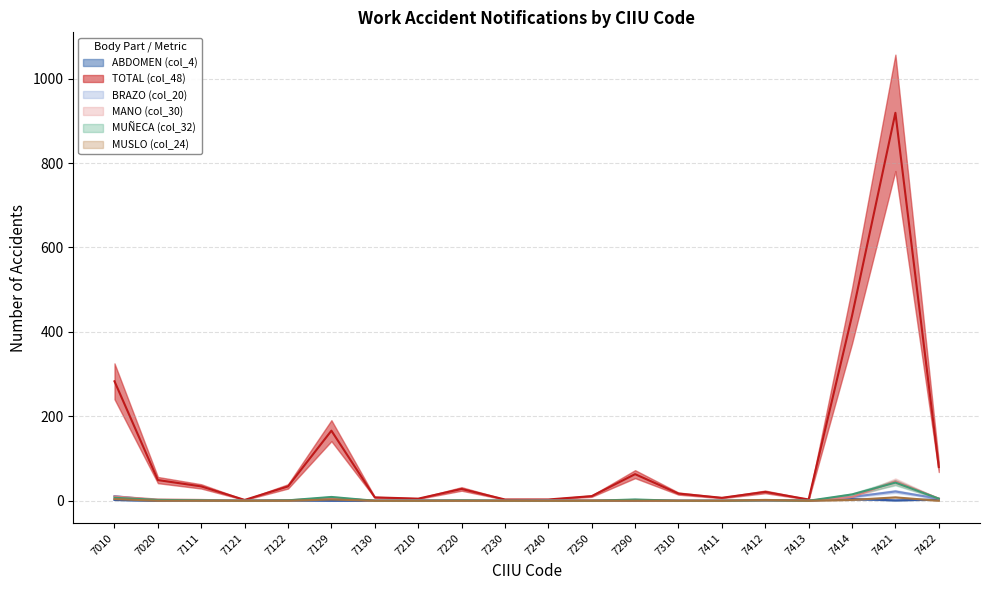

How many data points in TOTAL (col_48) are less than 28?

10